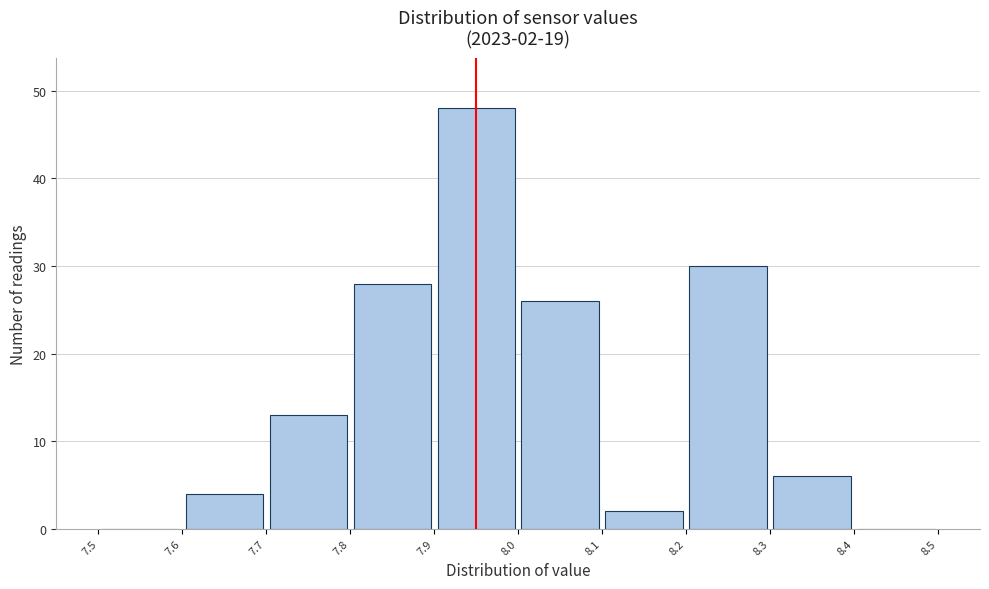

Which range on the x-axis has the tallest bar?

7.9 to 8.0